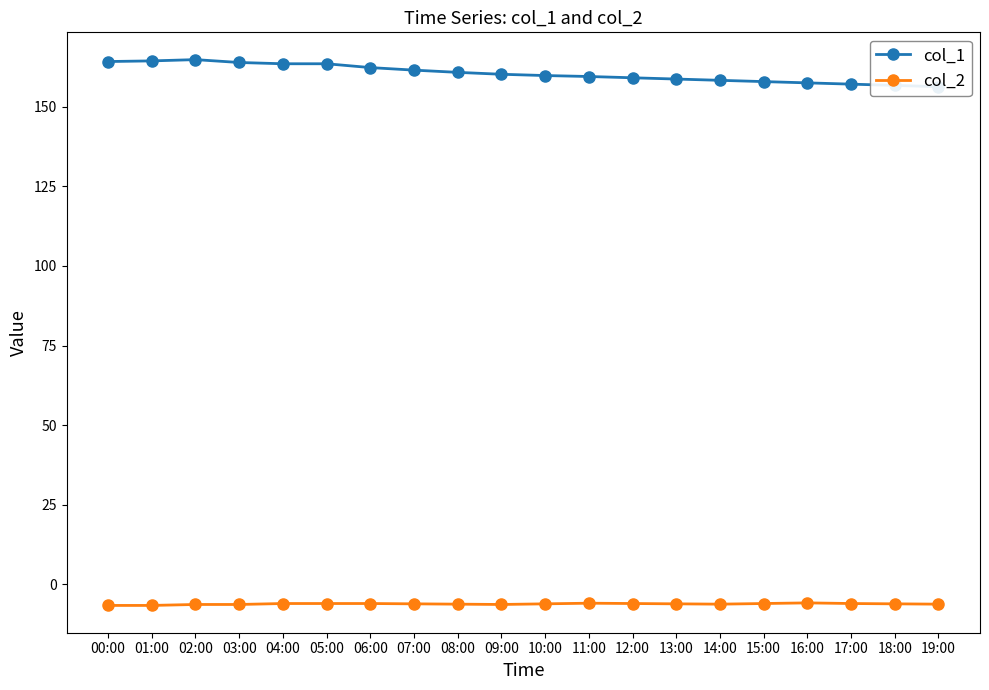

What is the value of the col_2 point at the 8th from the left?

-6.1